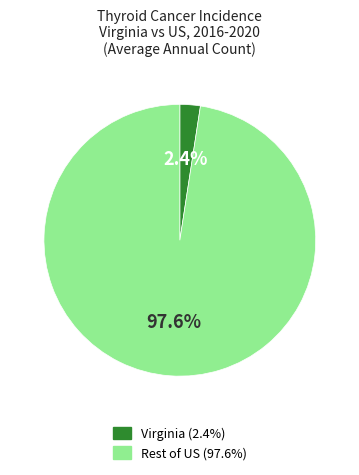

Is there any slice that represents more than half of the pie?

Yes